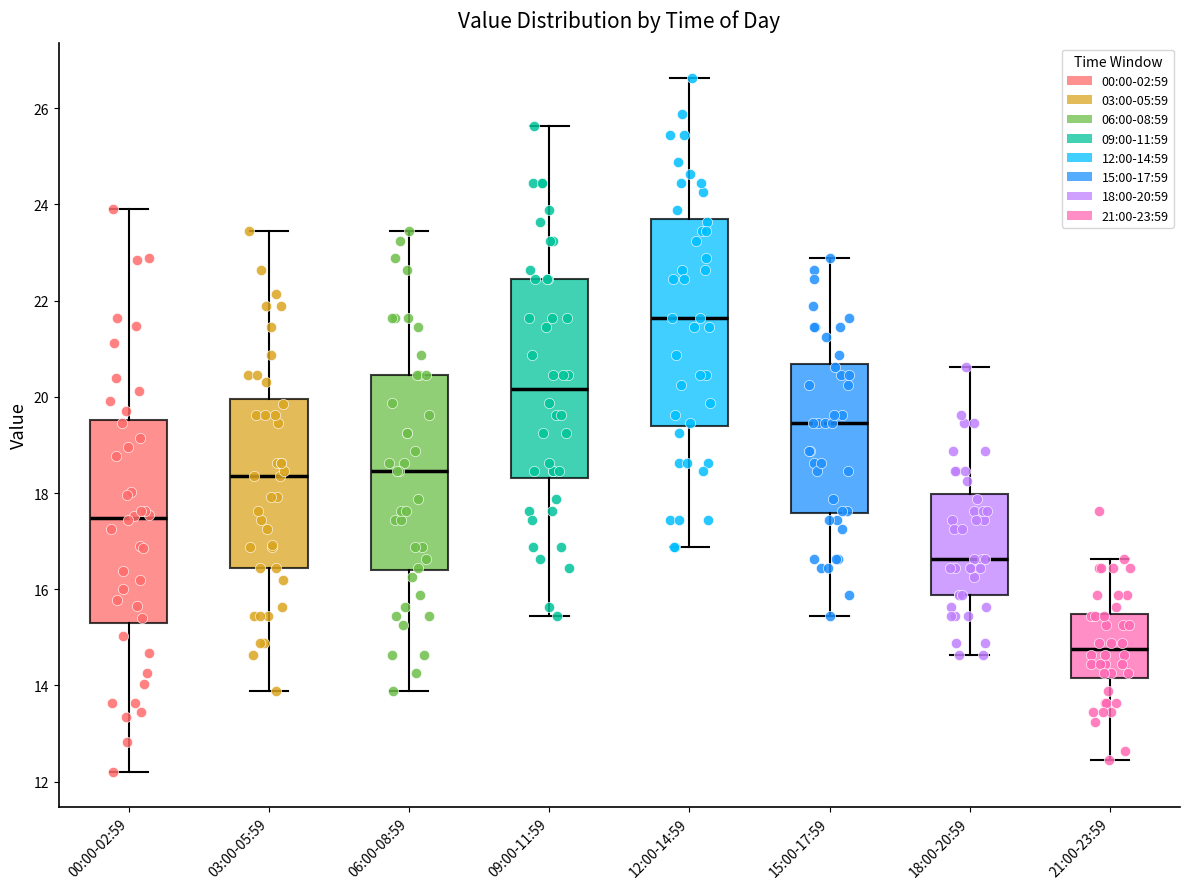

Reading left to right, read every box against the y-axis: the position of its median line, the range the box covers, and the ends of its whiskers. The values are not printed on the chart, so give them approximately, as read against the axis.

00:00-02:59: median 17.4, box 15.4 to 19.6, whiskers 12.2 to 24.0
03:00-05:59: median 18.4, box 16.4 to 20.0, whiskers 13.8 to 23.4
06:00-08:59: median 18.4, box 16.4 to 20.4, whiskers 13.8 to 23.4
09:00-11:59: median 20.2, box 18.4 to 22.4, whiskers 15.4 to 25.6
12:00-14:59: median 21.6, box 19.4 to 23.6, whiskers 16.8 to 26.6
15:00-17:59: median 19.4, box 17.6 to 20.6, whiskers 15.4 to 22.8
18:00-20:59: median 16.6, box 15.8 to 18.0, whiskers 14.6 to 20.6
21:00-23:59: median 14.8, box 14.2 to 15.4, whiskers 12.4 to 16.6